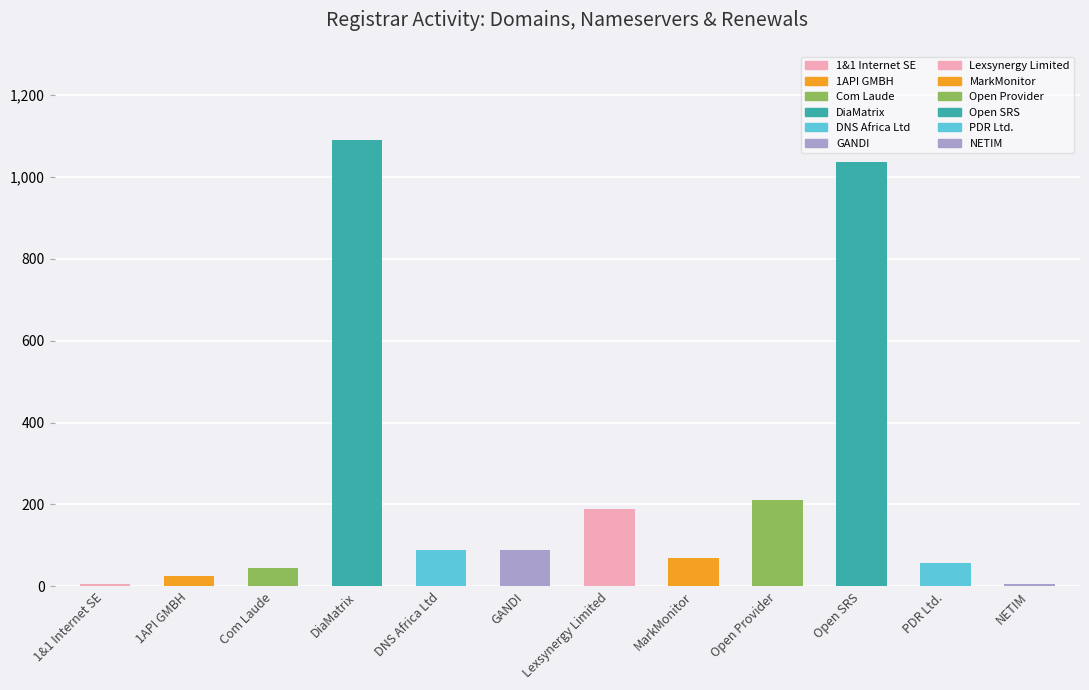

True or false: the data shows 69 at MarkMonitor.

True